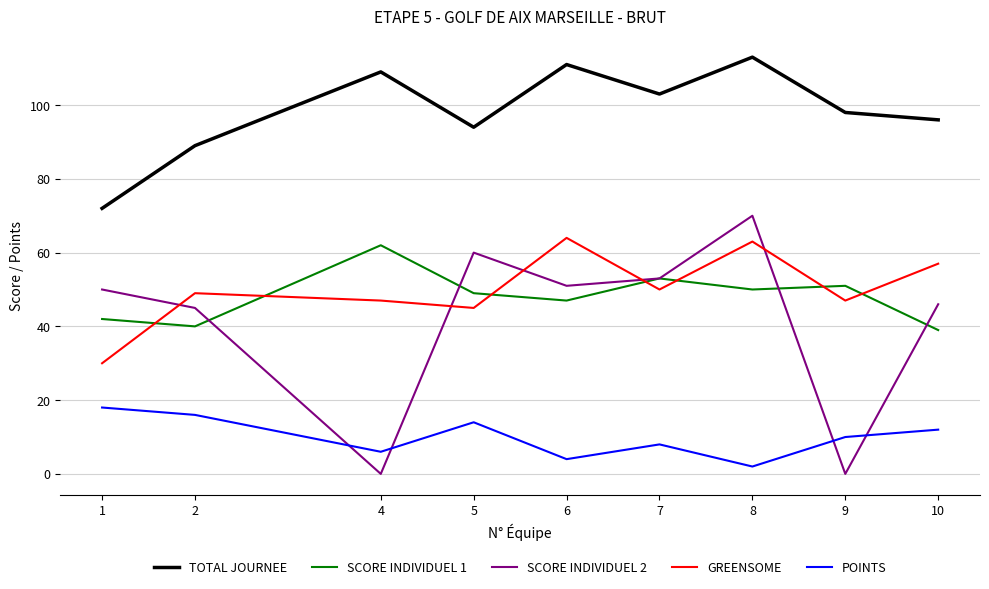

At which label is SCORE INDIVIDUEL 1 closest to 50?

8